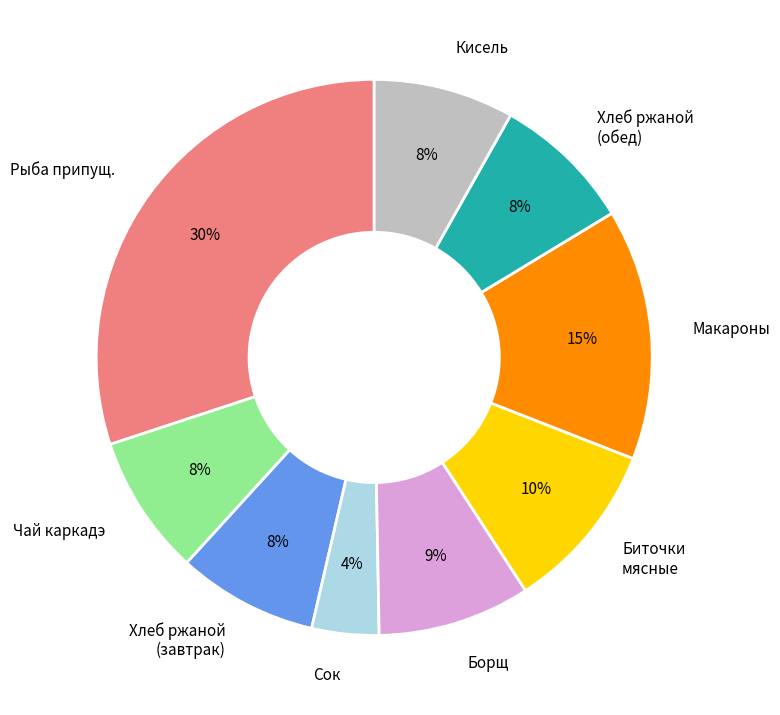

To the nearest percent, what percentage of the pie is Сок?

4%